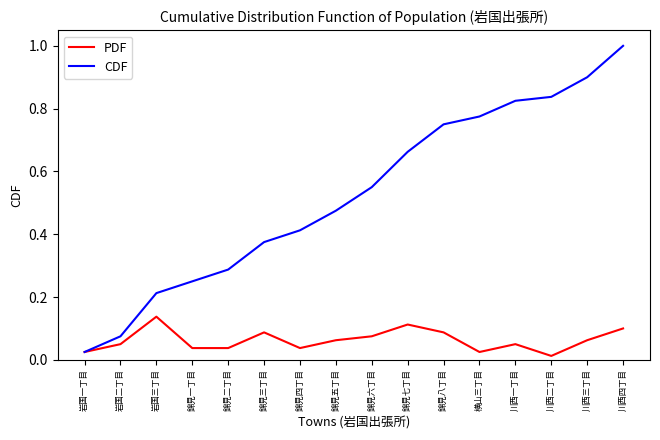

True or false: CDF has more than 0 interior local peaks.

False